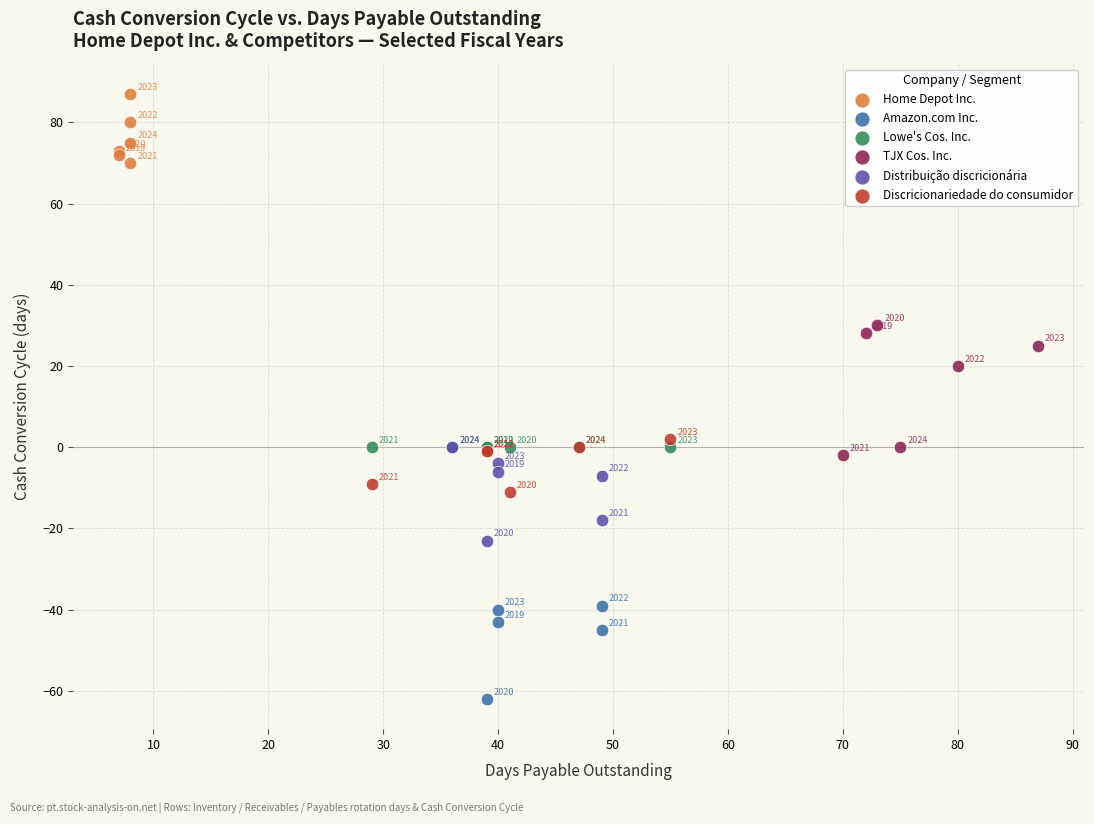

What are all the series names shown in the legend?

Home Depot Inc., Amazon.com Inc., Lowe's Cos. Inc., TJX Cos. Inc., Distribuição discricionária, Discricionariedade do consumidor